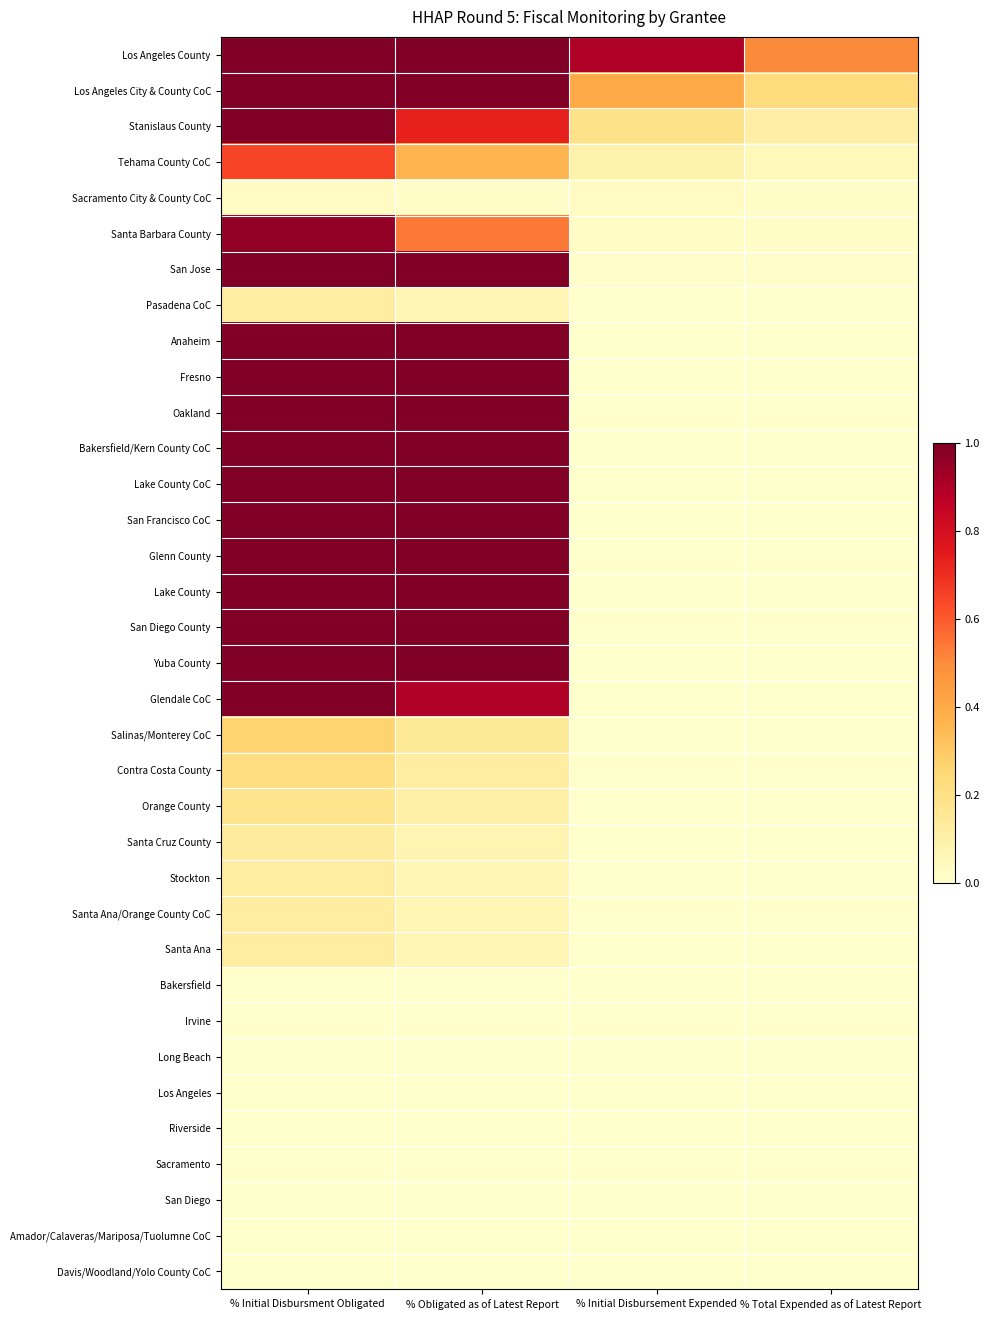

What is the spread (max minus min) of values at % Obligated as of Latest Report?

1.0